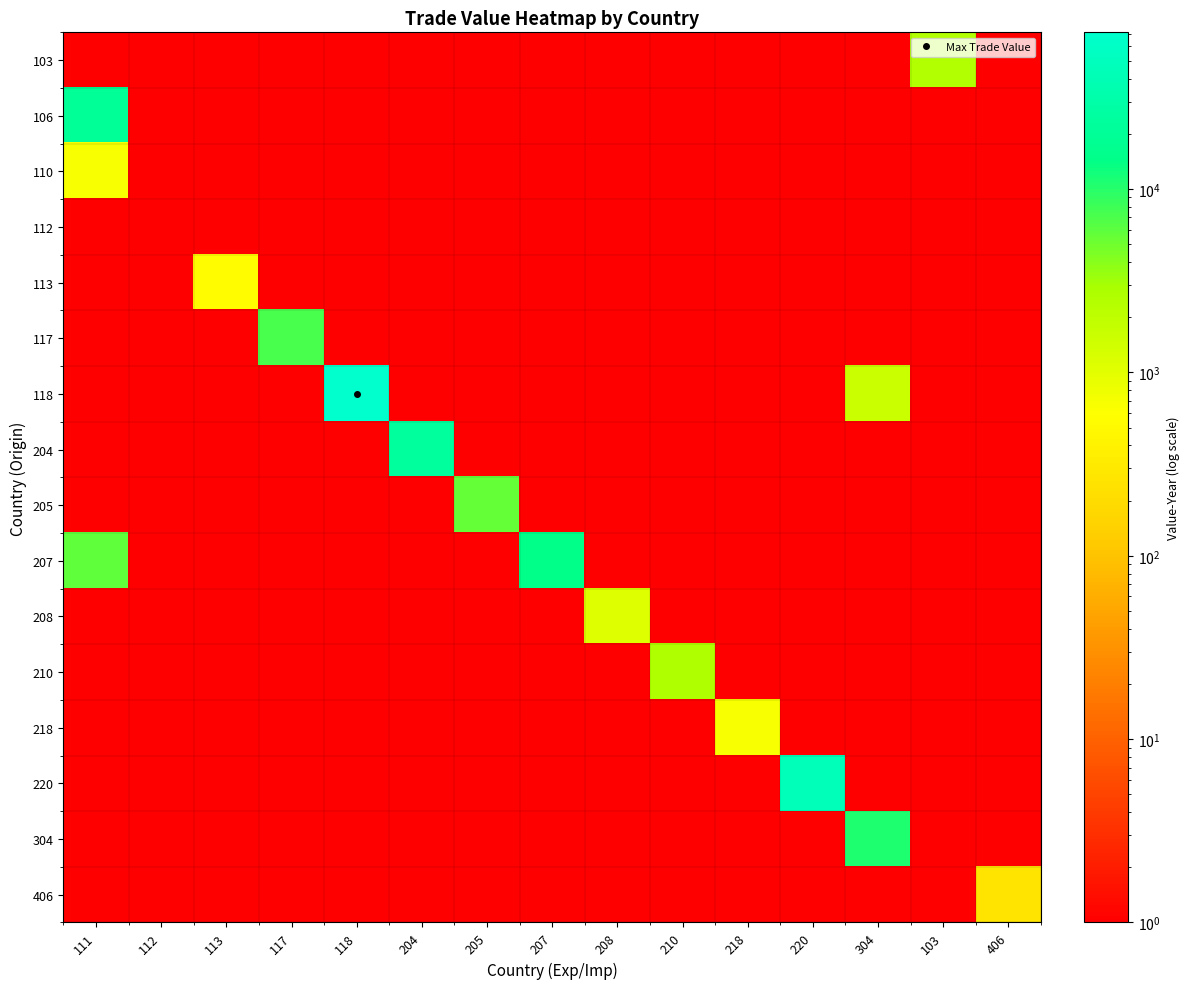

Count the number of data series in this chart.

16